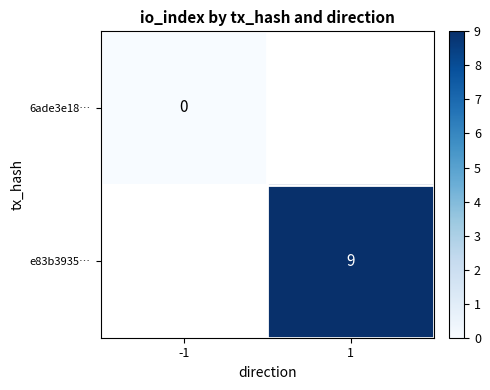

The value of e83b3935… at 1 is 9. True or false?

True